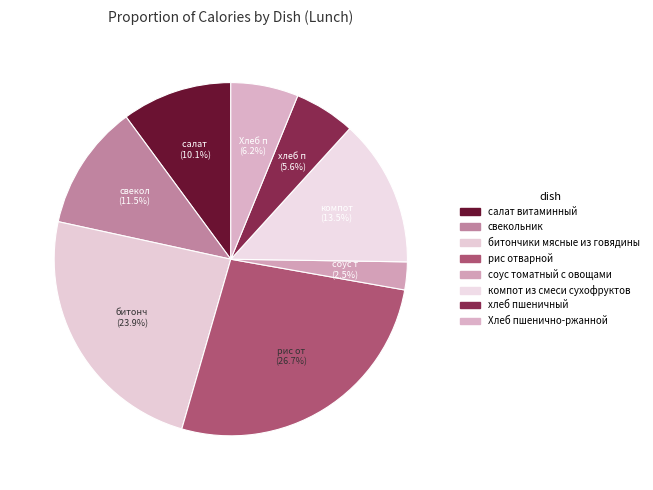

To the nearest percent, what percentage of the pie is компот из смеси сухофруктов?

13%